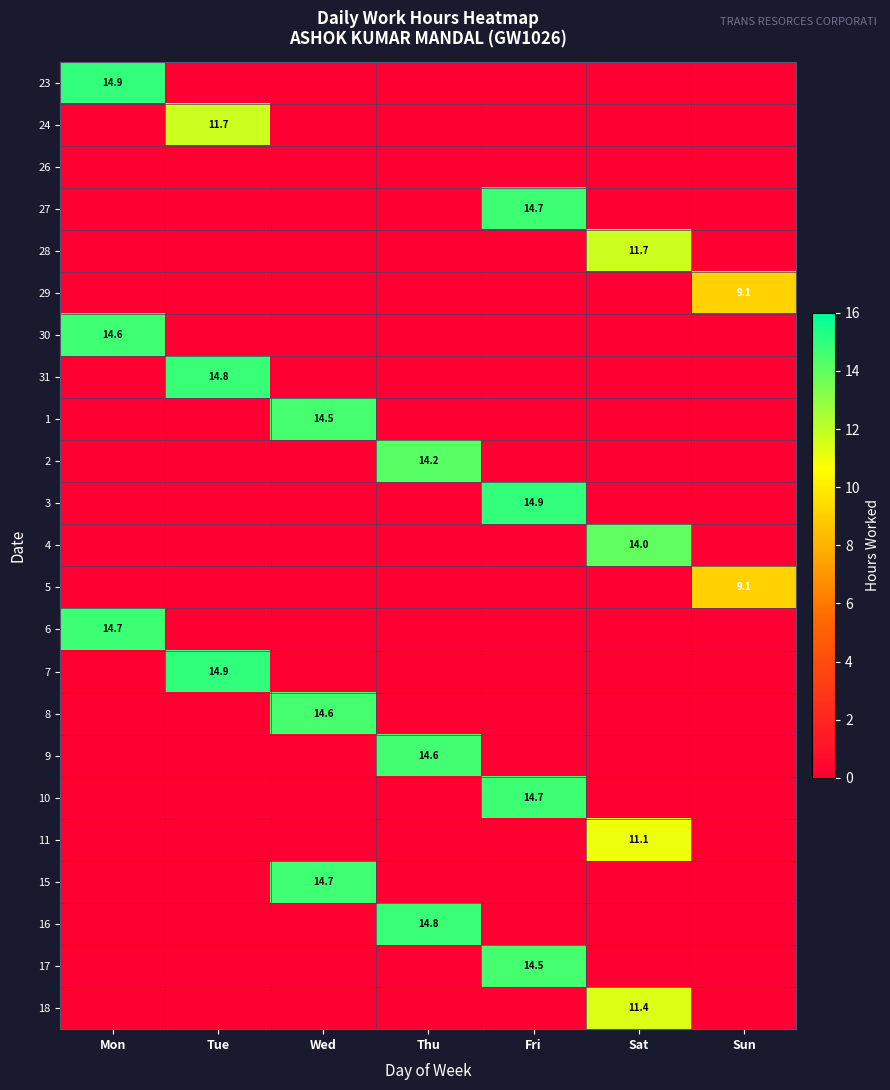

Is the value of 28 at Sat greater than the value of 5 at Sun?

Yes